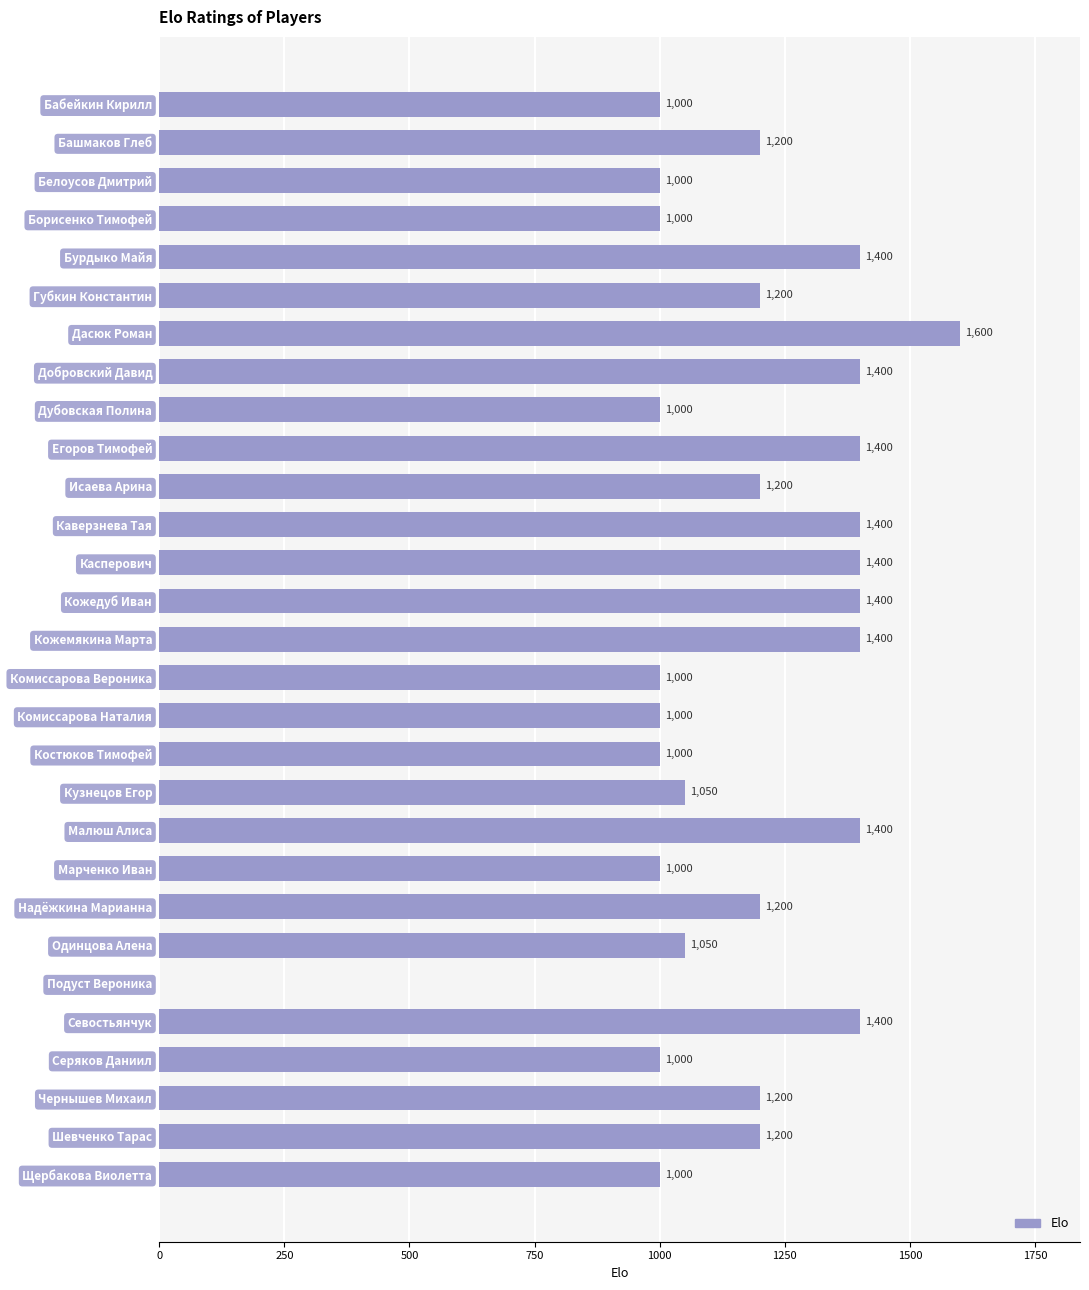

What is the change in value from Марченко Иван to Надёжкина Марианна?

+200